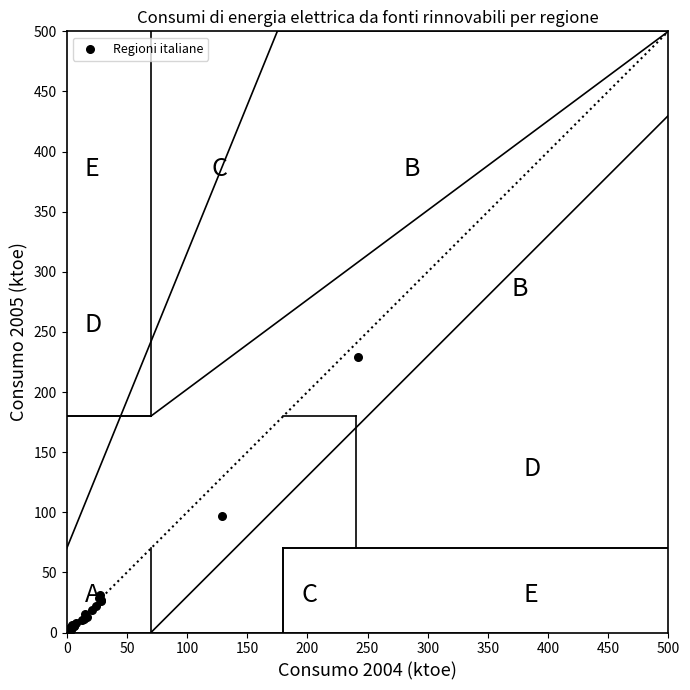

What Y value in the scatter plot is closest to 115?

97.0